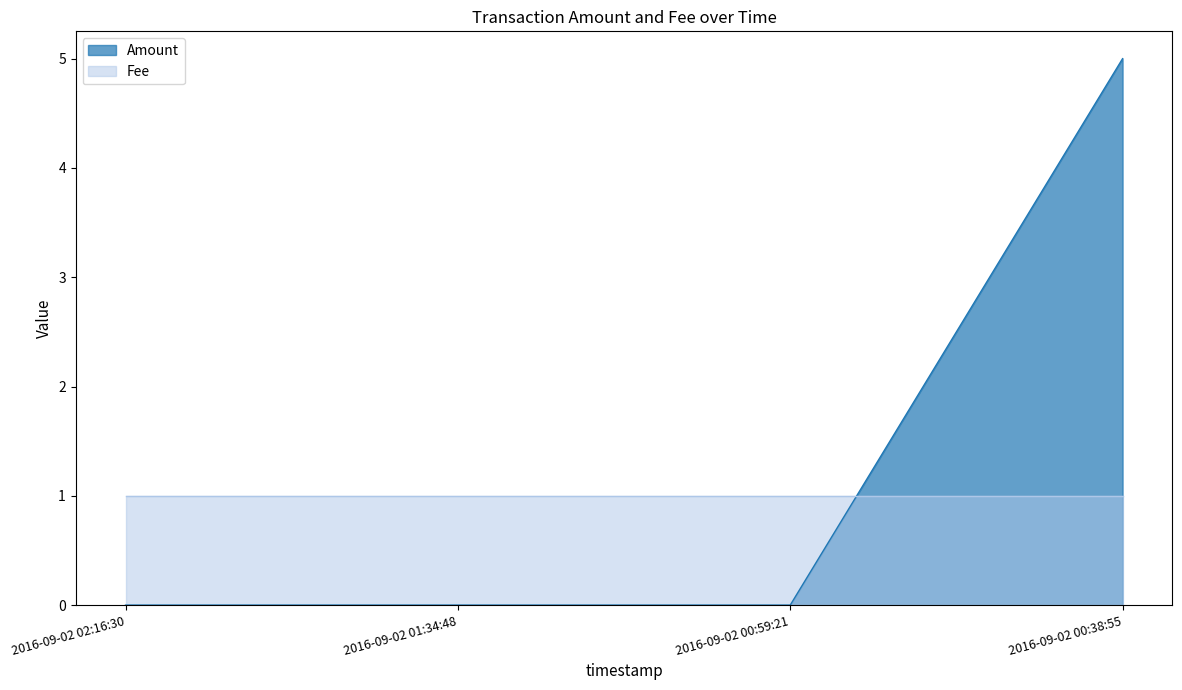

Which label corresponds to the largest value in the chart?

2016-09-02 00:38:55